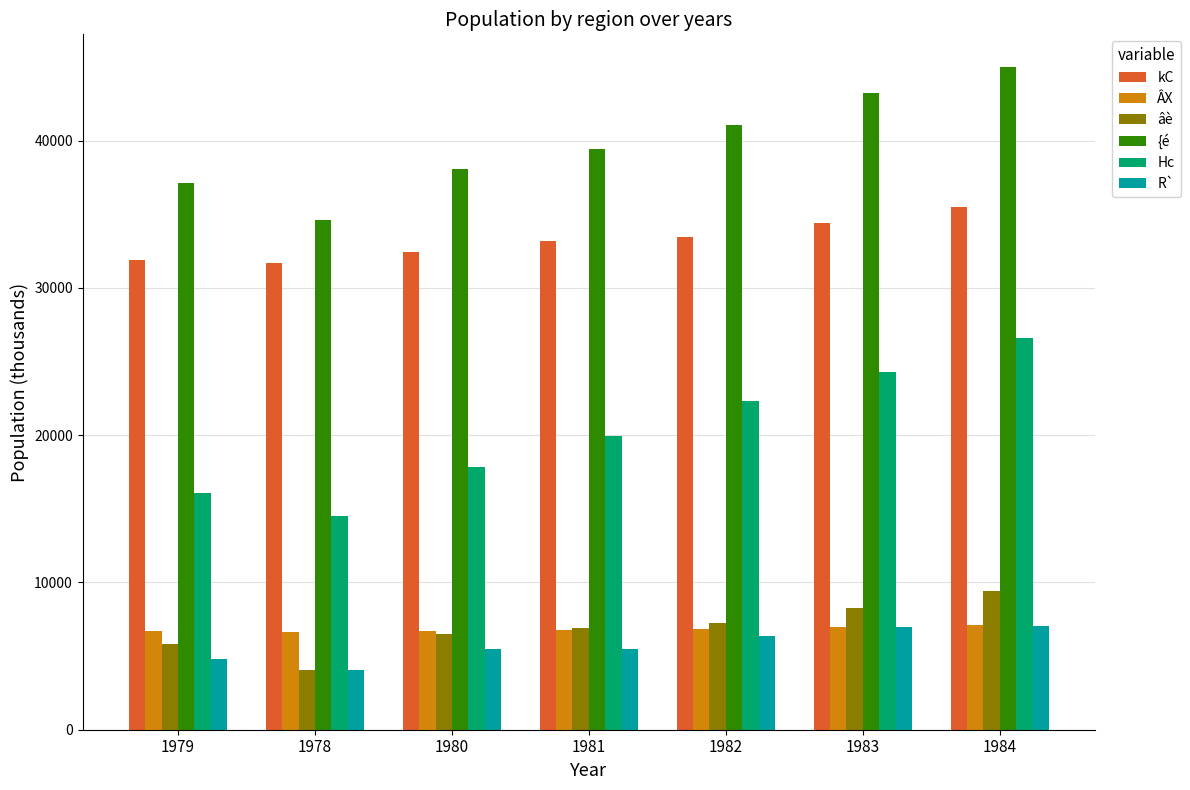

What is the value of the âè bar at the 3rd from the left?

6485